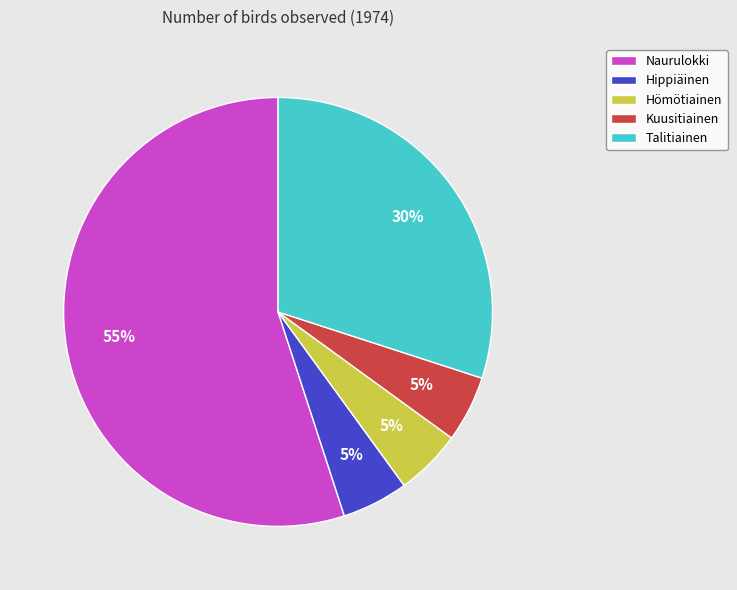

Combined, do Naurulokki and Hömötiainen account for over 50%?

Yes